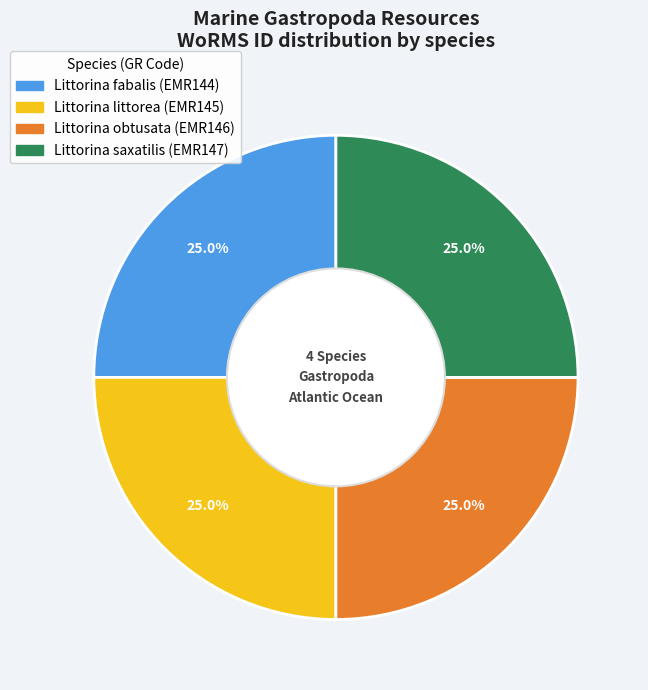

How much of the chart is everything except Littorina saxatilis?

75.0%